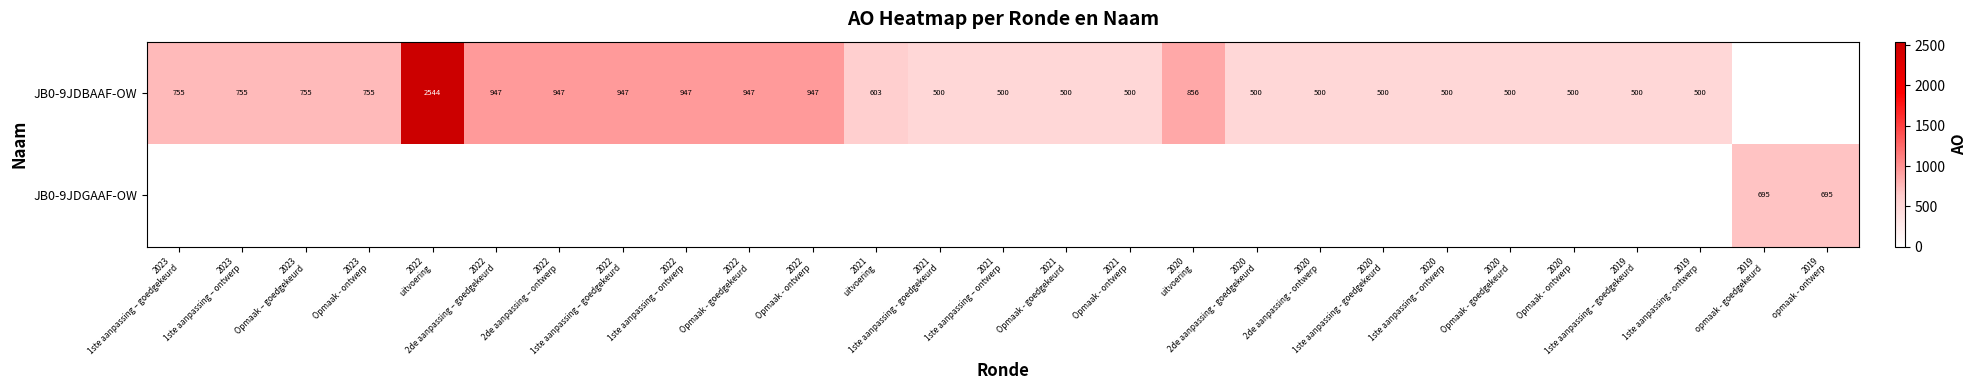

The row_0 series shows 500 at 2019
1ste aanpassing - ontwerp. True or false?

True